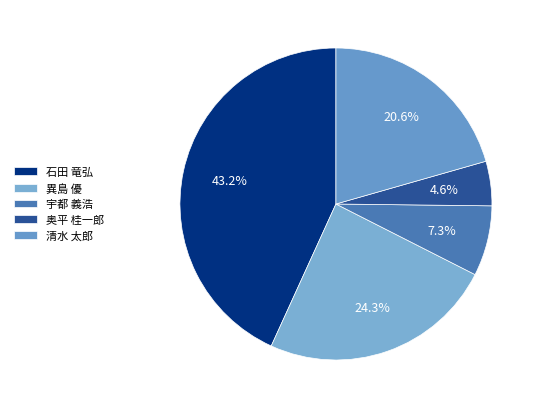

Combined, what portion of the pie is 石田 竜弘 and 異島 優?

67.5%